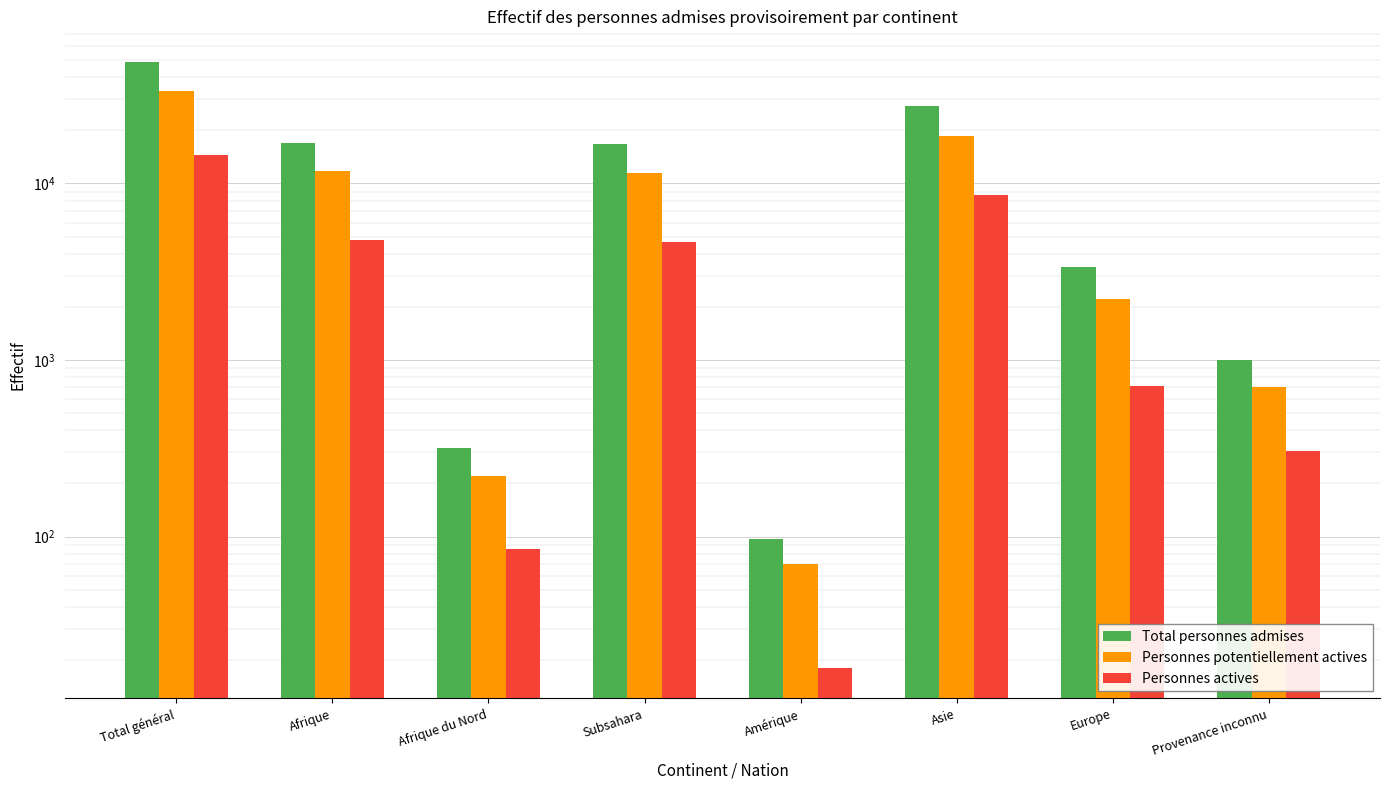

What position from the left is Afrique?

2